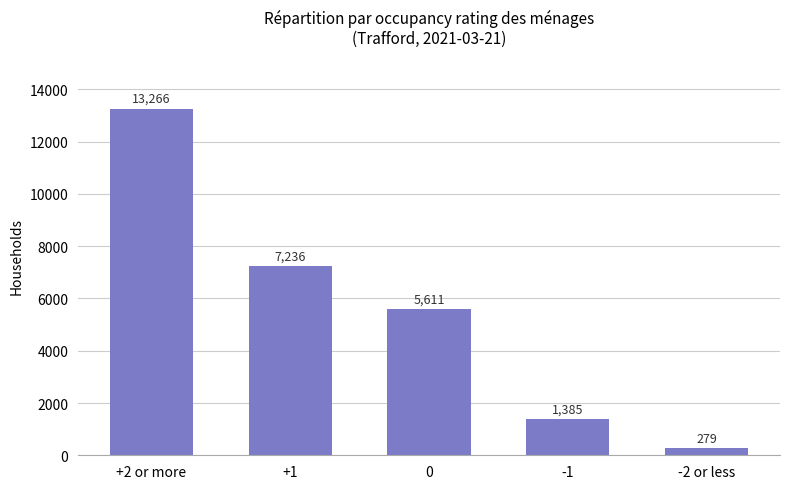

What is the maximum value shown in the chart?

13266